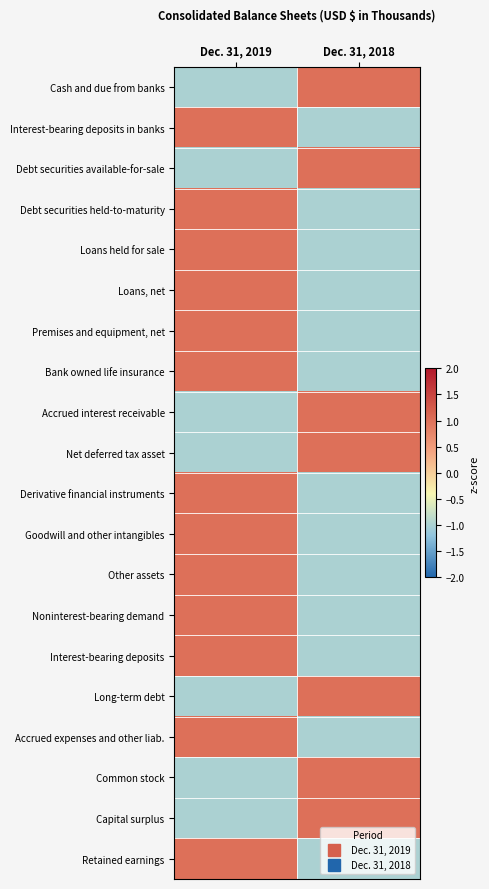

Reading left to right, extract all data points from this chart.

Cash and due from banks: Dec. 31, 2019=-1	Dec. 31, 2018=1
Interest-bearing deposits in banks: Dec. 31, 2019=1	Dec. 31, 2018=-1
Debt securities available-for-sale: Dec. 31, 2019=-1	Dec. 31, 2018=1
Debt securities held-to-maturity: Dec. 31, 2019=1	Dec. 31, 2018=-1
Loans held for sale: Dec. 31, 2019=1	Dec. 31, 2018=-1
Loans, net: Dec. 31, 2019=1	Dec. 31, 2018=-1
Premises and equipment, net: Dec. 31, 2019=1	Dec. 31, 2018=-1
Bank owned life insurance: Dec. 31, 2019=1	Dec. 31, 2018=-1
Accrued interest receivable: Dec. 31, 2019=-1	Dec. 31, 2018=1
Net deferred tax asset: Dec. 31, 2019=-1	Dec. 31, 2018=1
Derivative financial instruments: Dec. 31, 2019=1	Dec. 31, 2018=-1
Goodwill and other intangibles: Dec. 31, 2019=1	Dec. 31, 2018=-1
Other assets: Dec. 31, 2019=1	Dec. 31, 2018=-1
Noninterest-bearing demand: Dec. 31, 2019=1	Dec. 31, 2018=-1
Interest-bearing deposits: Dec. 31, 2019=1	Dec. 31, 2018=-1
Long-term debt: Dec. 31, 2019=-1	Dec. 31, 2018=1
Accrued expenses and other liab.: Dec. 31, 2019=1	Dec. 31, 2018=-1
Common stock: Dec. 31, 2019=-1	Dec. 31, 2018=1
Capital surplus: Dec. 31, 2019=-1	Dec. 31, 2018=1
Retained earnings: Dec. 31, 2019=1	Dec. 31, 2018=-1